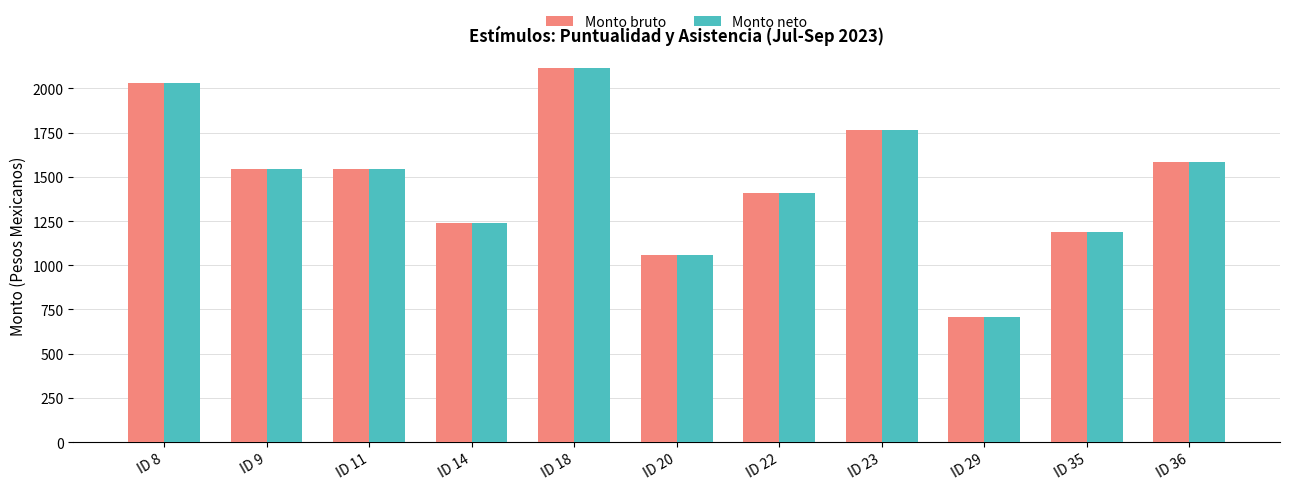

How many data points in Monto neto are less than 1545?

5